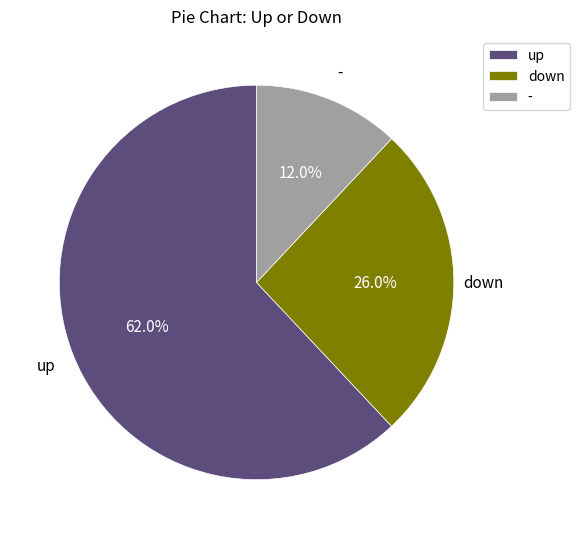

To the nearest percent, what is the average slice percentage?

33%